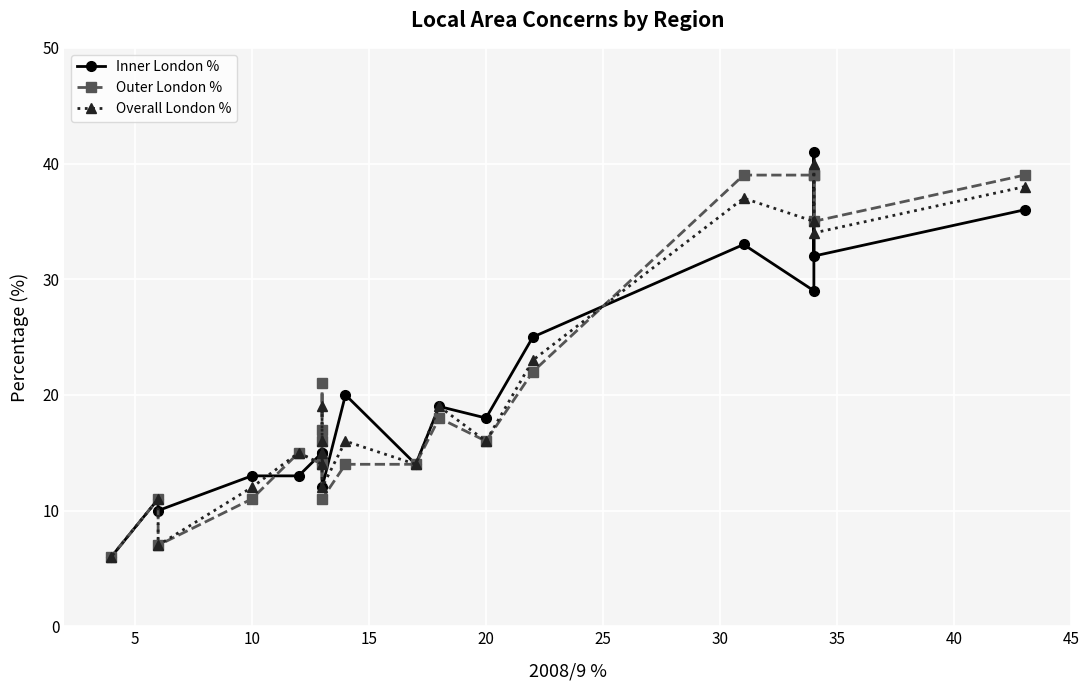

What is the label of the 3rd point from the left?

10